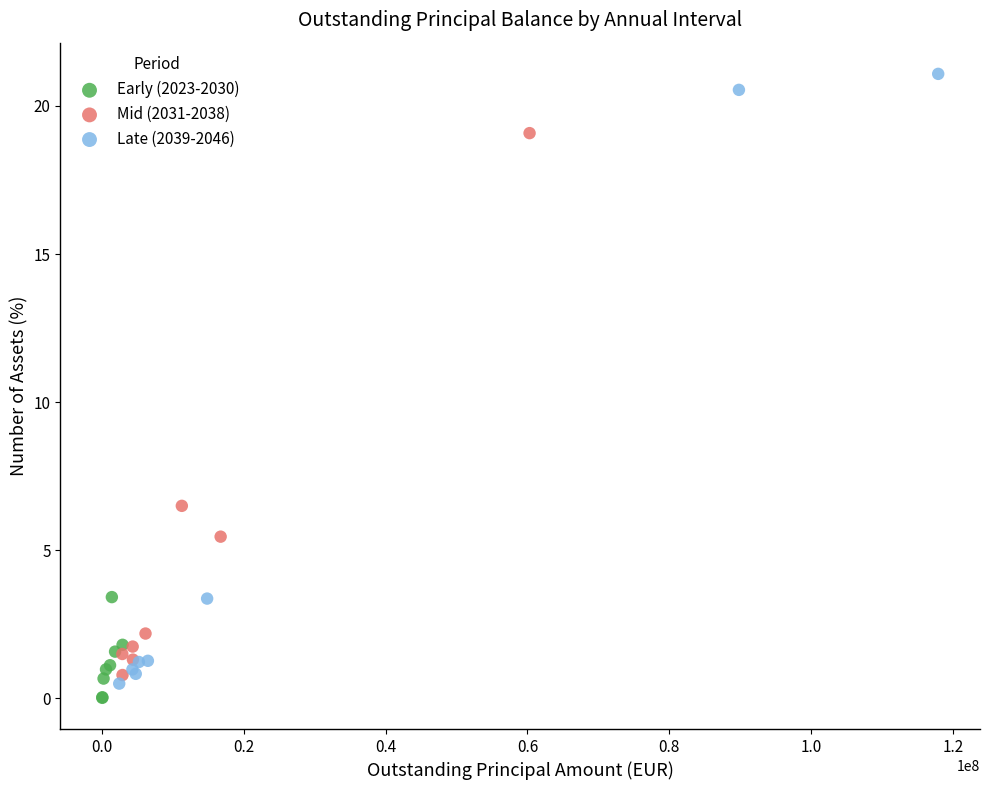

Which series reaches the maximum Y coordinate?

Late (2039-2046)